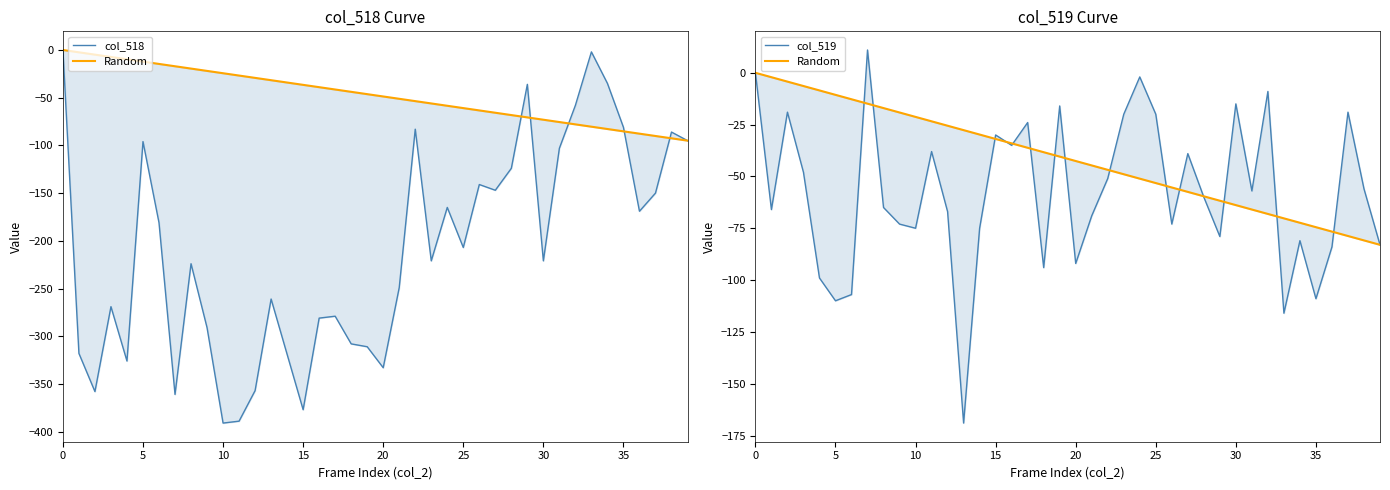

True or false: col_519 has more than 0 interior local peaks.

True